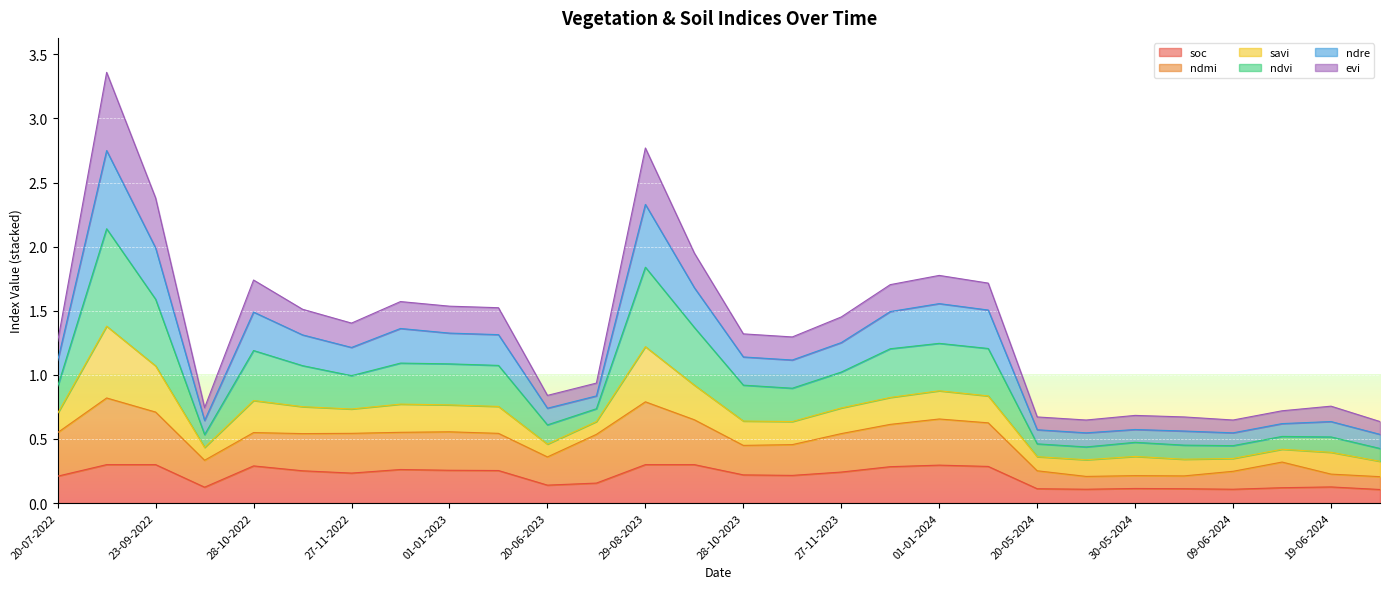

How many lines are shown in the chart?

6